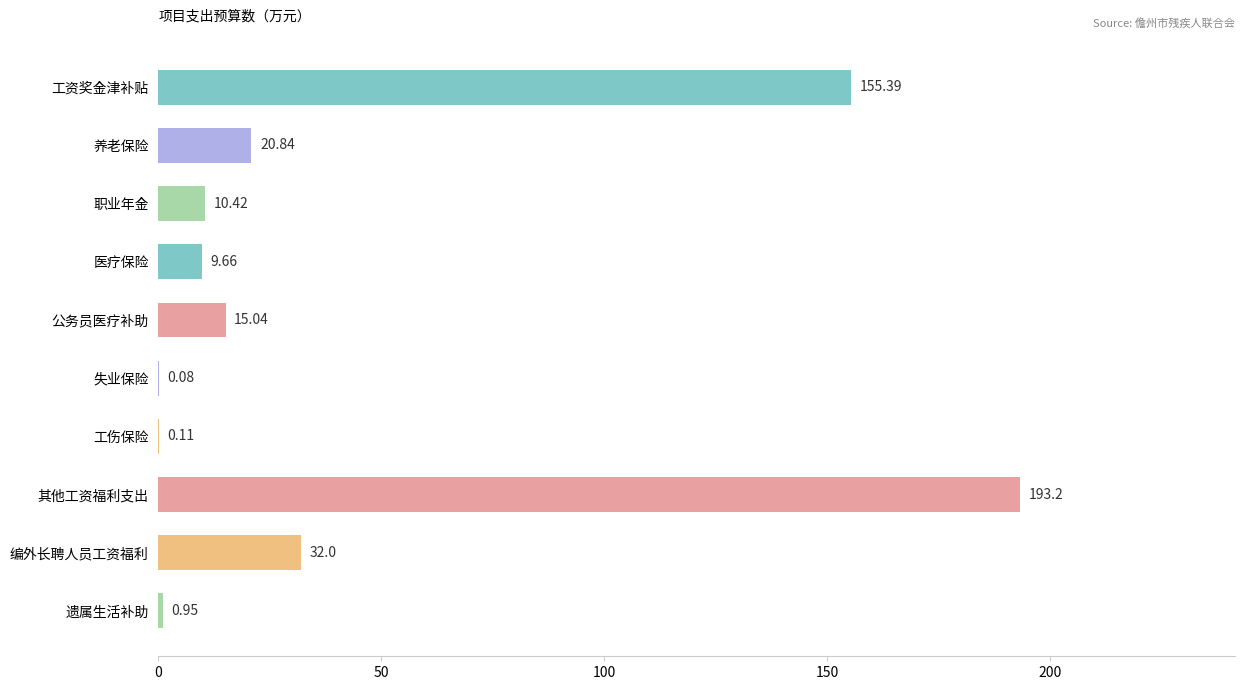

At which label is the value closest to 96?

工资奖金津补贴